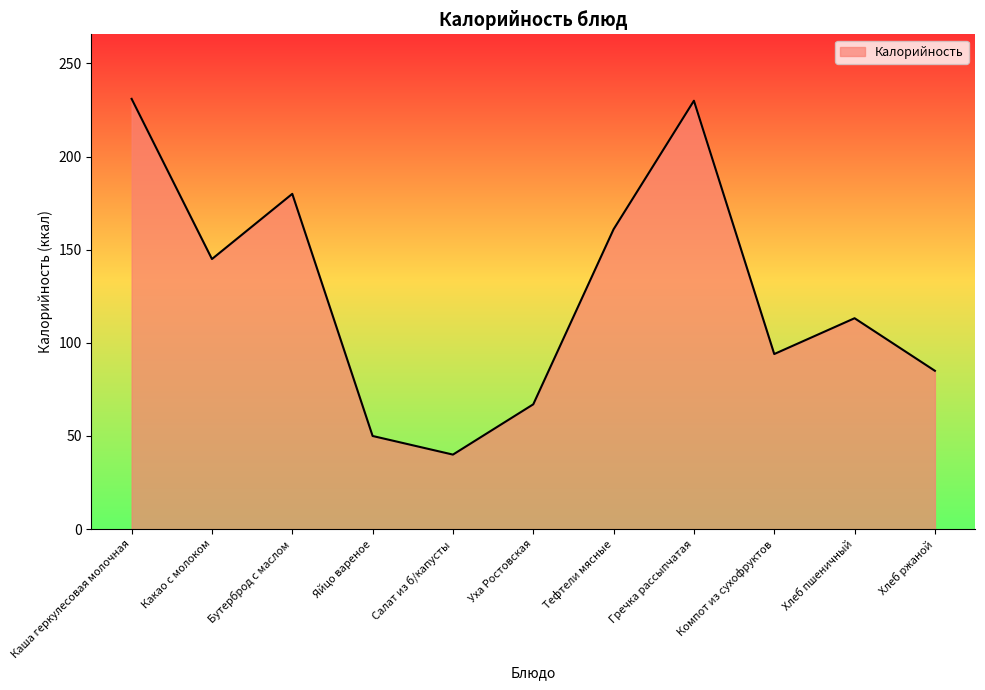

True or false: there are more than 1 points higher than both neighbors.

True